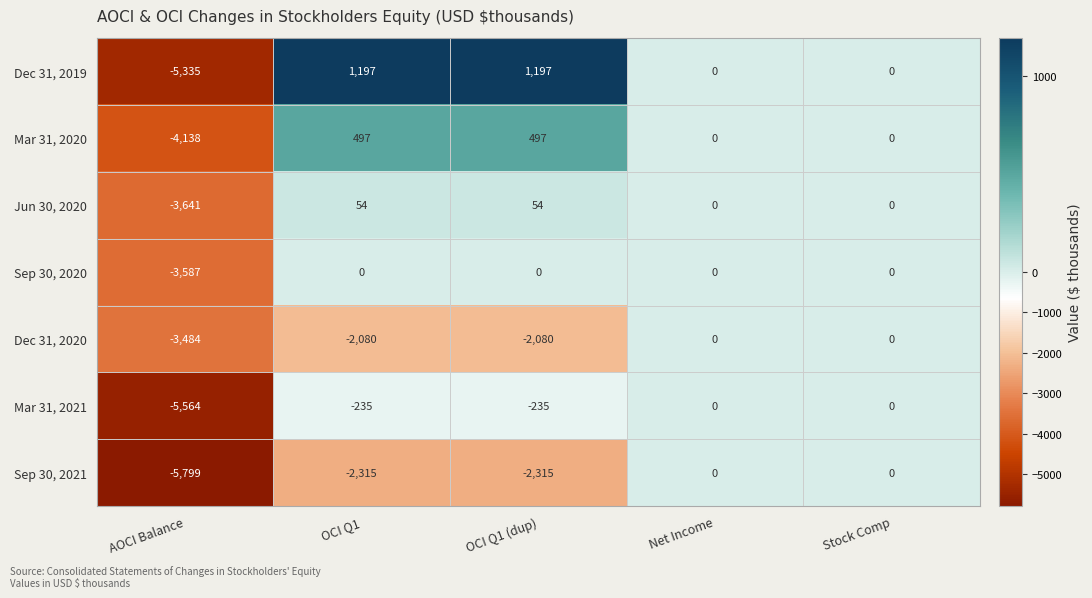

Where is Dec 31, 2019 nearest to the value -2069?

Net Income